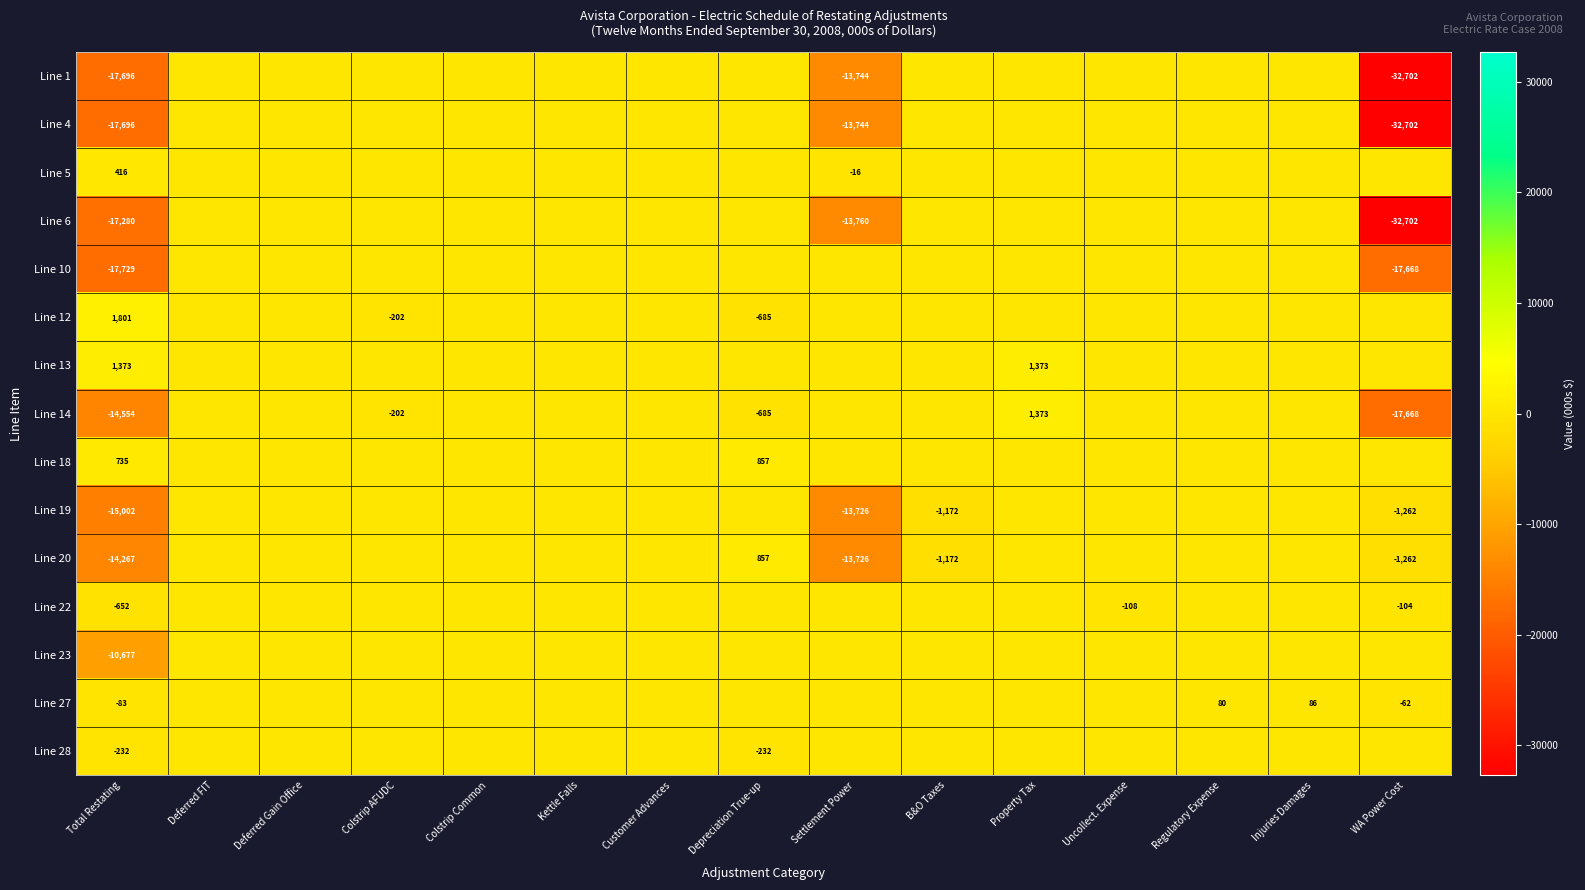

Which has a higher value, Colstrip AFUDC or Total Restating?

Colstrip AFUDC